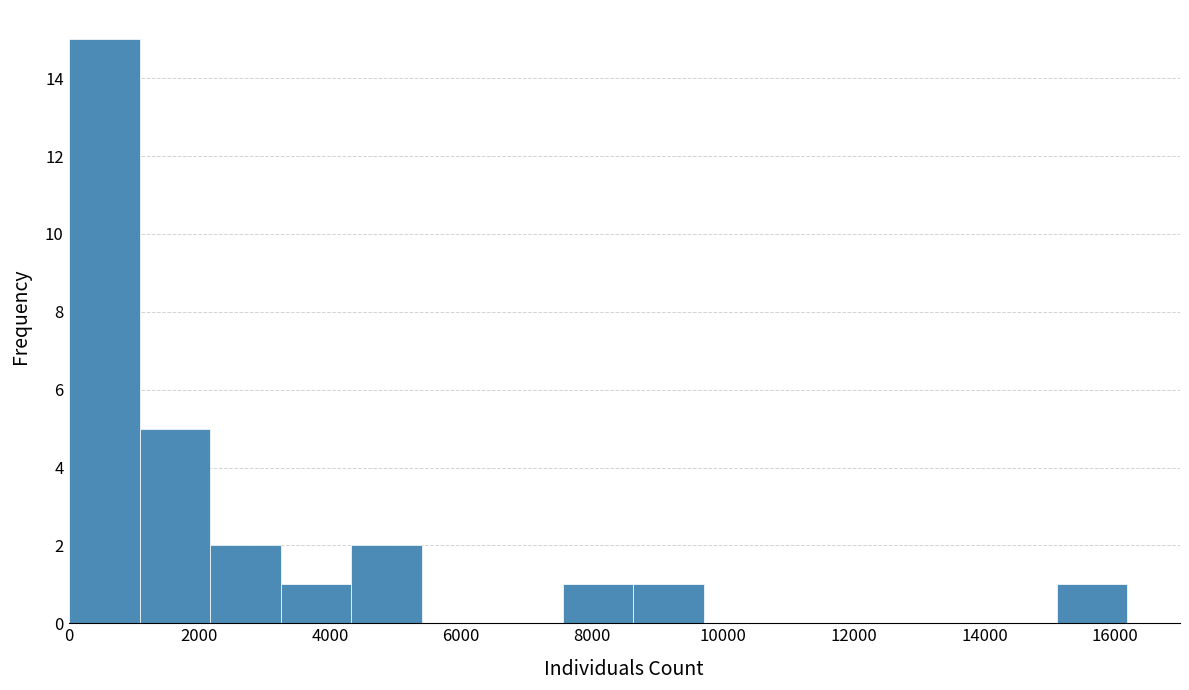

Which range on the x-axis has the tallest bar?

0 to 1000